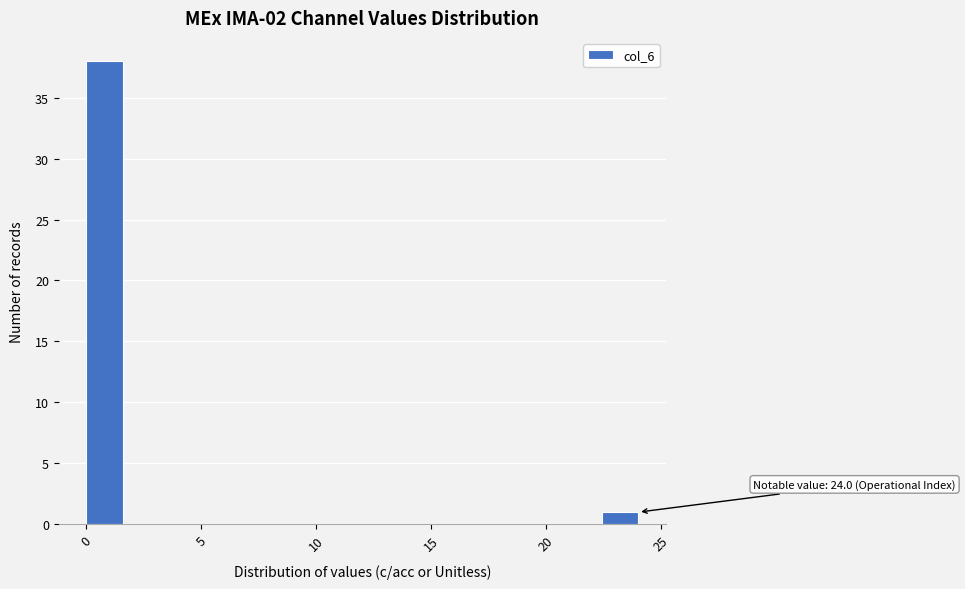

Read against the x-axis, roughly where is the centre of the tallest bar?

1.0